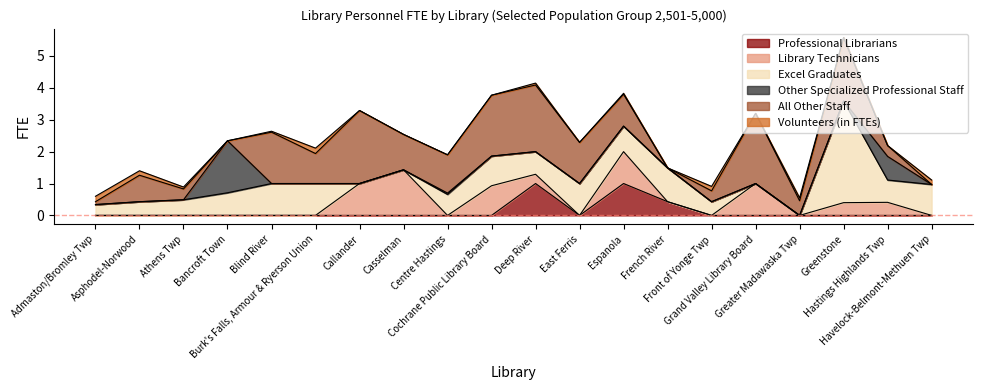

What is the difference between the highest and lowest values at Hastings Highlands Twp?

0.7